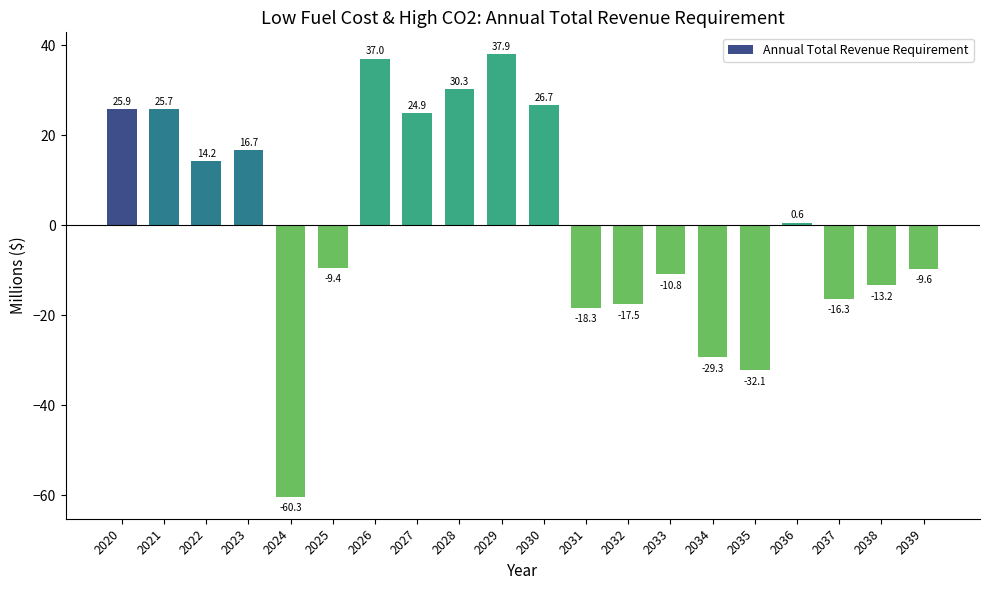

What is the sum of all values?

23.0